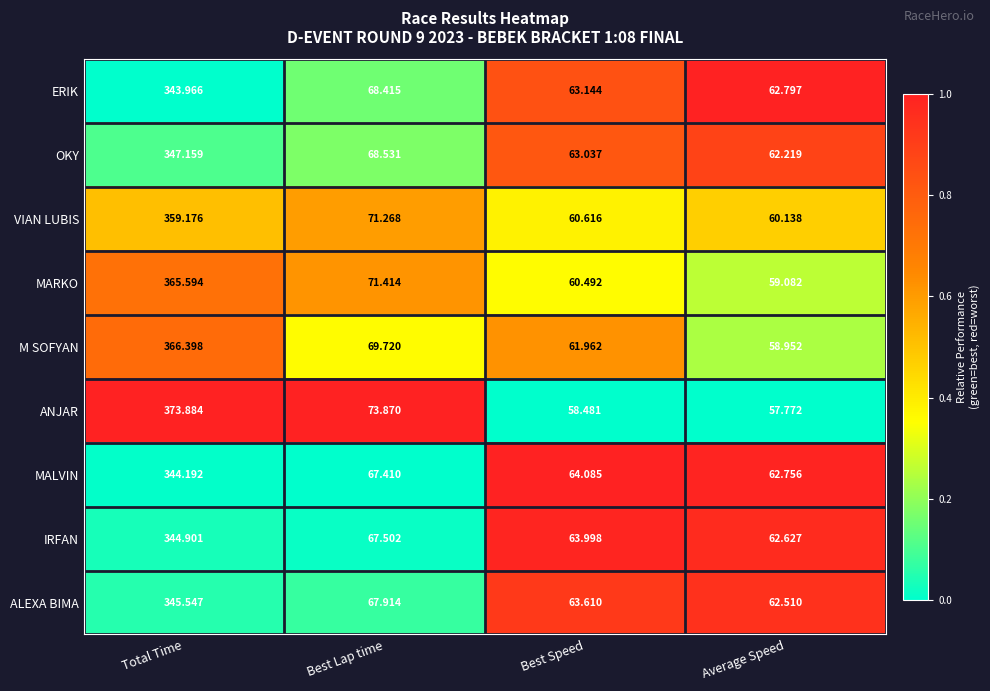

Which series has the largest range (max minus min)?

ANJAR